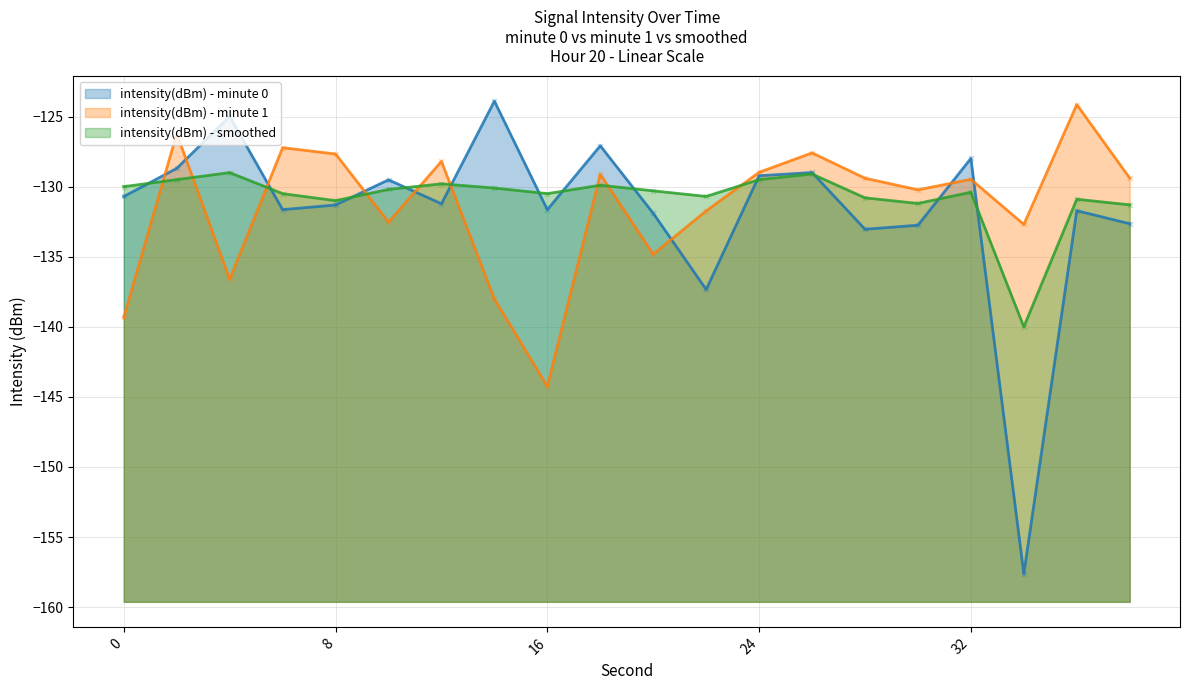

What is the total value across all series at 28?

-393.2